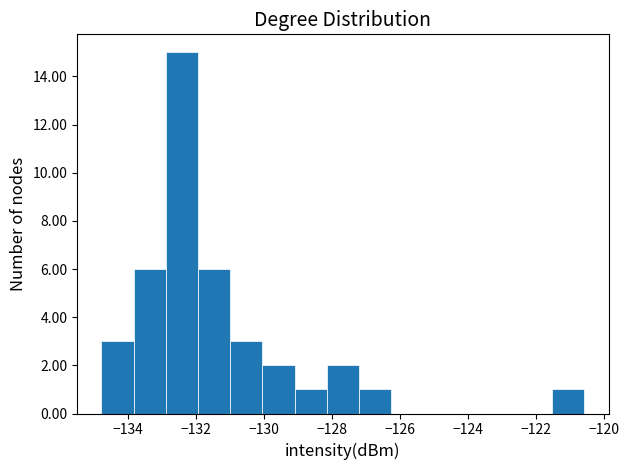

How tall is the bar that spans -129.0 to -128.2 on the x-axis? Neither the bar edges nor the heights are printed on the chart, so give them approximately, as read against the axes.

1